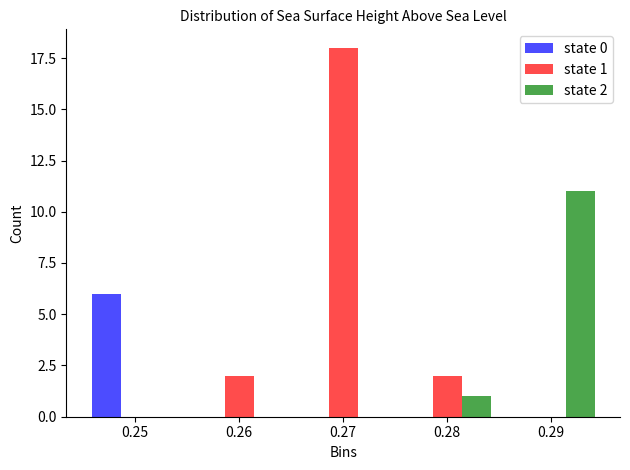

Reading right to left, what are all the values shown in this chart?

state 0: 0.29=0	0.28=0	0.27=0	0.26=0	0.25=6
state 1: 0.29=0	0.28=2	0.27=18	0.26=2	0.25=0
state 2: 0.29=11	0.28=1	0.27=0	0.26=0	0.25=0